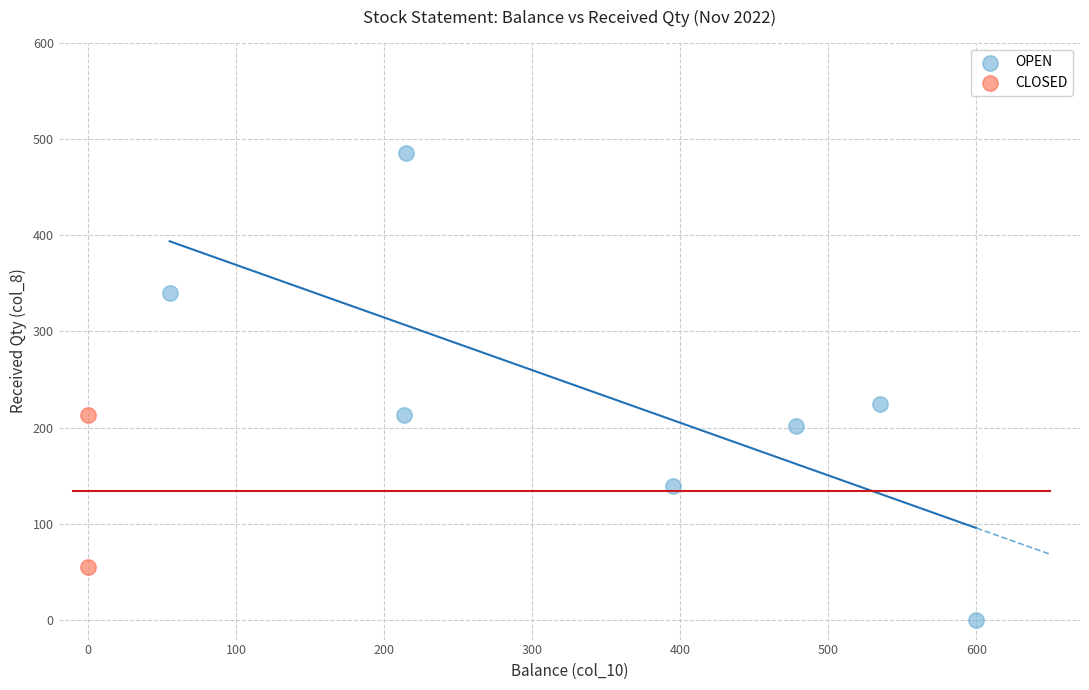

What are all the series names shown in the legend?

OPEN, CLOSED